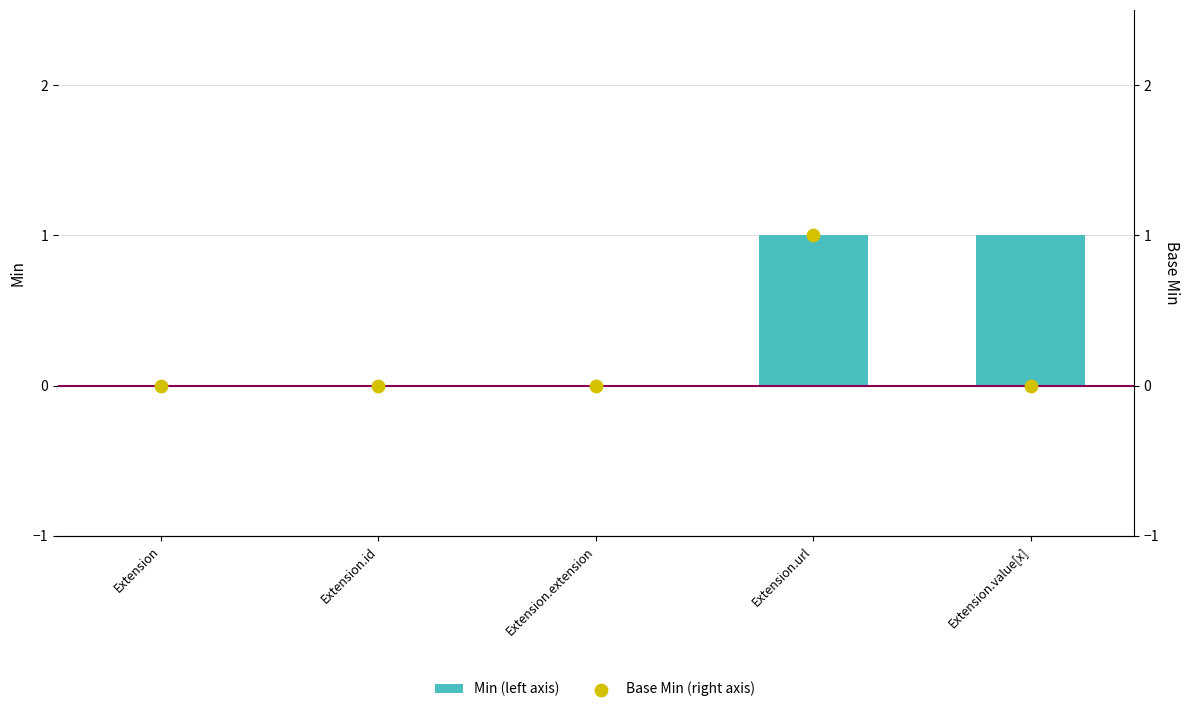

Which series contains the lowest Y value?

Min (left axis)